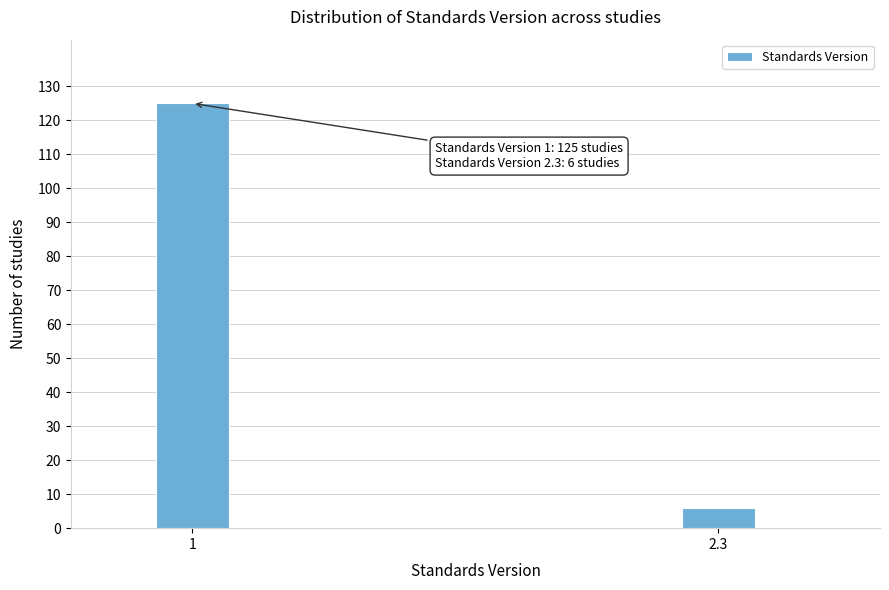

Reading right to left, transcribe all the data shown in this chart.

2.3=6	1=125